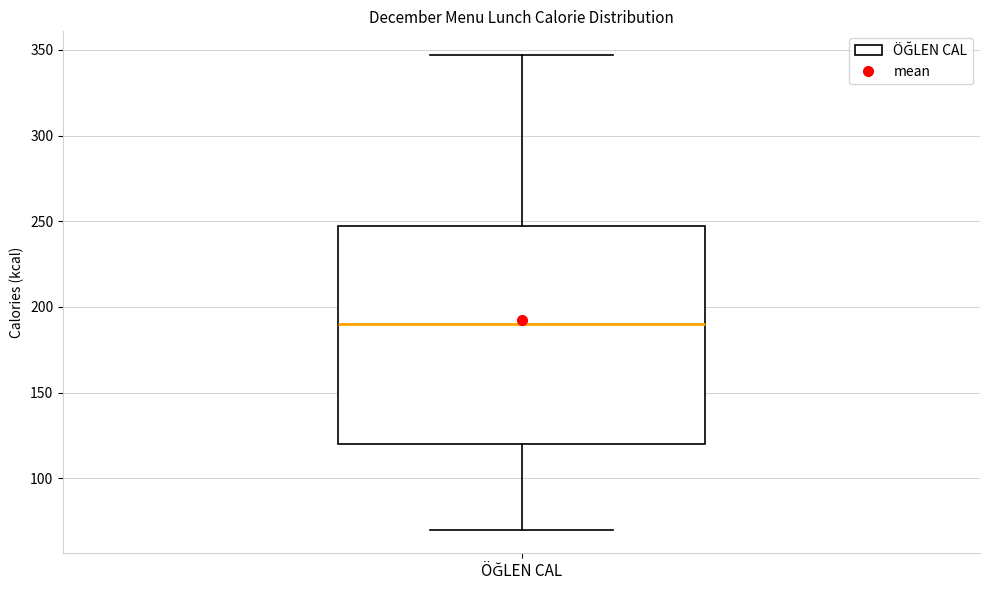

Where does the median line of the box for ÖĞLEN CAL sit on the y-axis? The values are not printed on the chart, so give them approximately, as read against the axis.

190